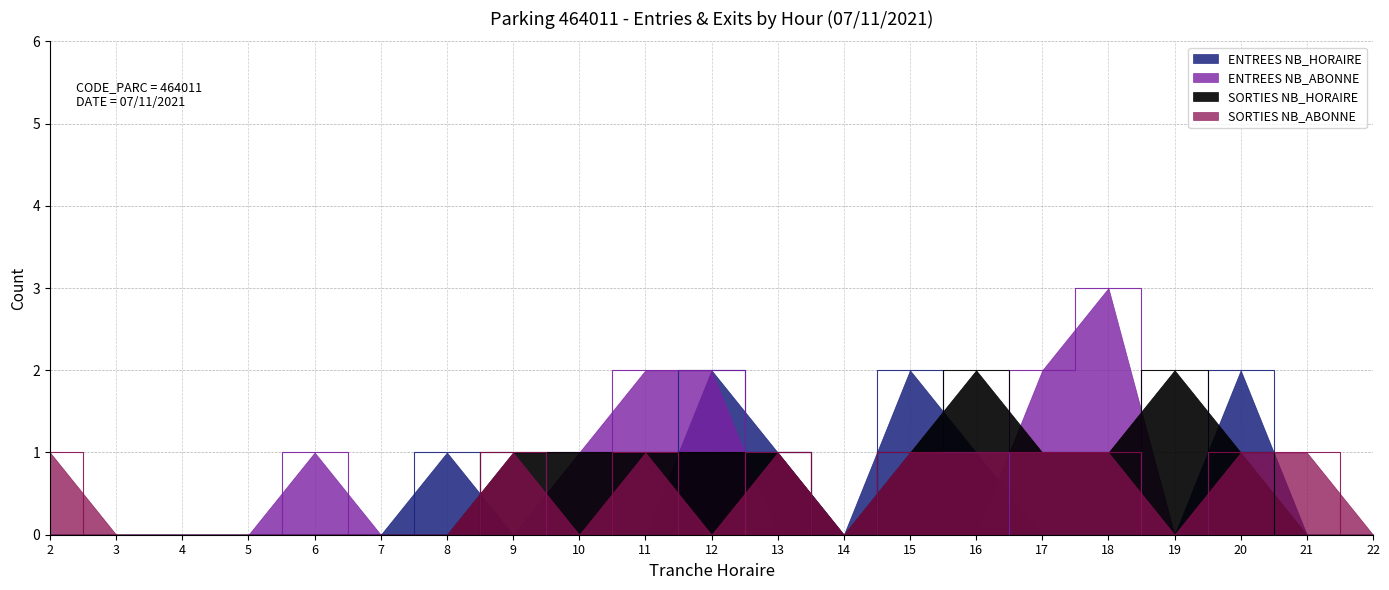

What are all the series names shown in the legend?

ENTREES NB_HORAIRE, ENTREES NB_ABONNE, SORTIES NB_HORAIRE, SORTIES NB_ABONNE